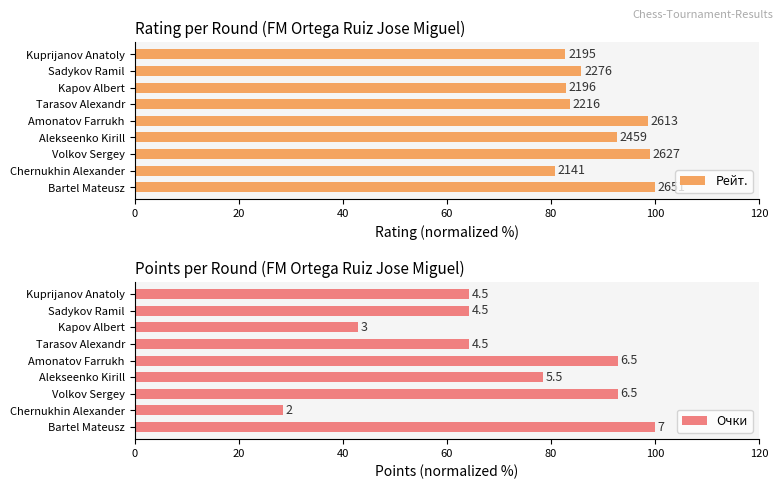

What are all the series names shown in the legend?

Рейт., Очки